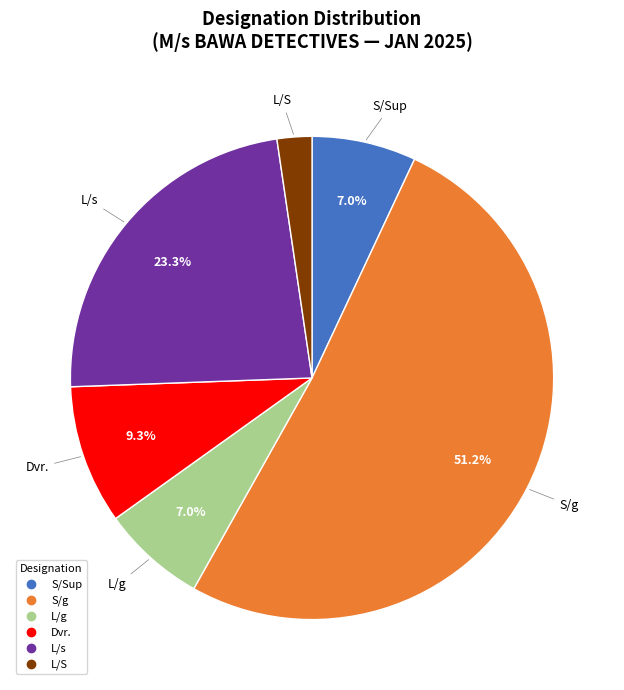

Which category accounts for the majority?

S/g